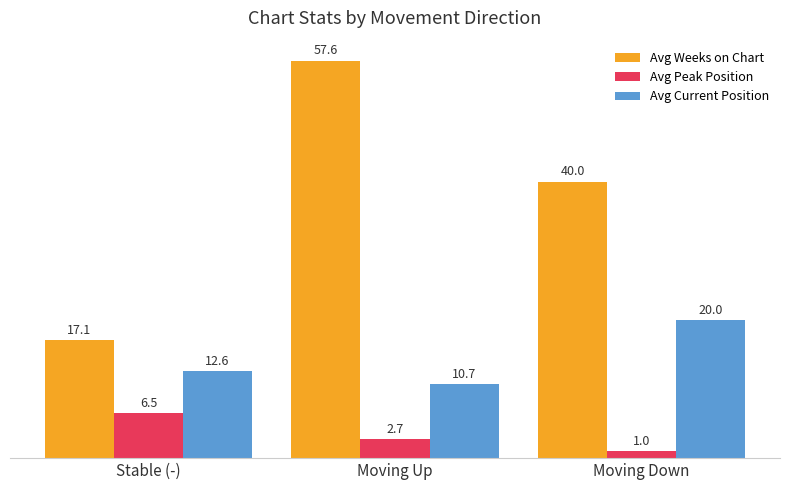

Between Moving Up and Moving Down, which series saw the biggest shift?

Avg Weeks on Chart